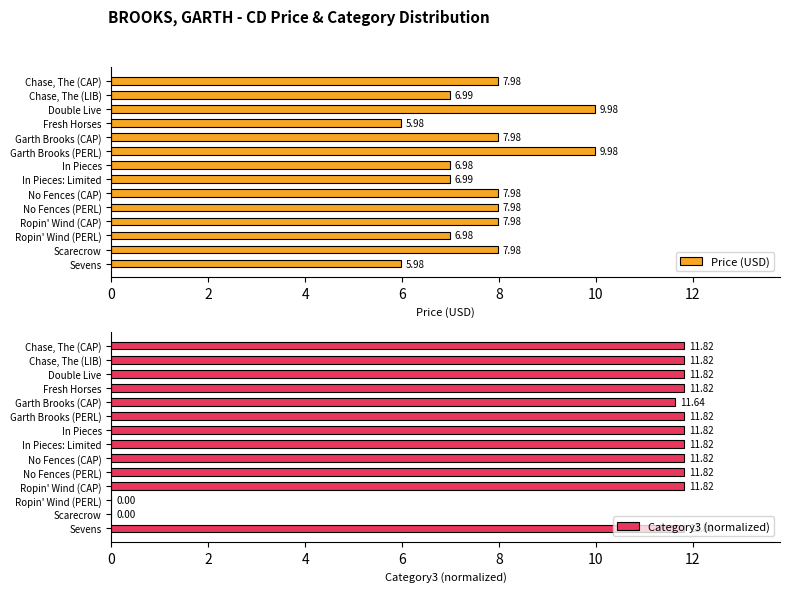

What is the difference between the Price (USD) values at Fresh Horses and Garth Brooks (CAP)?

2.0